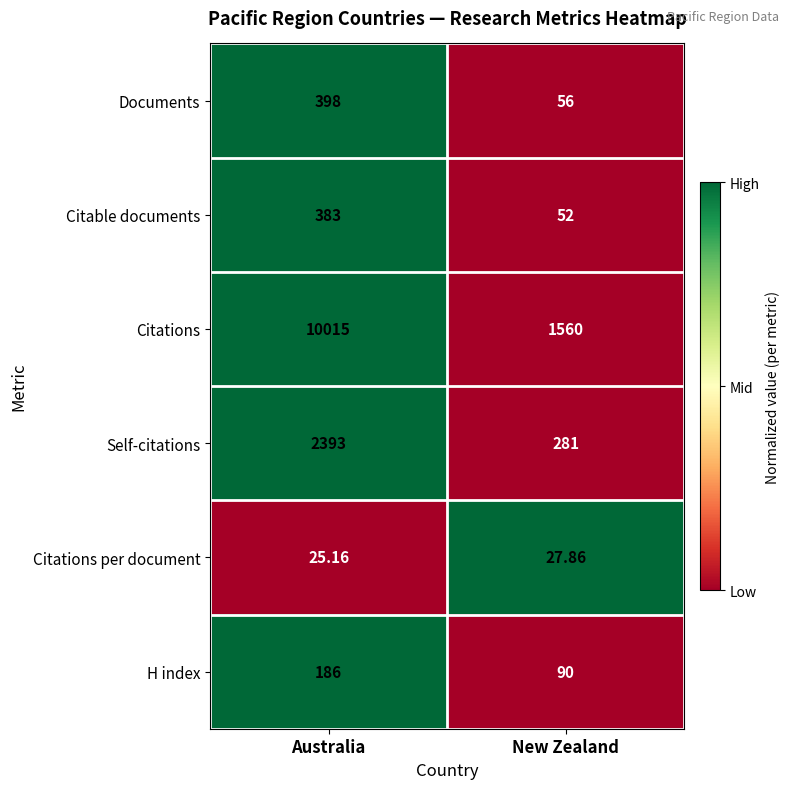

Rank the series by their maximum value, from lowest to highest.

Citations per document, H index, Citable documents, Documents, Self-citations, Citations